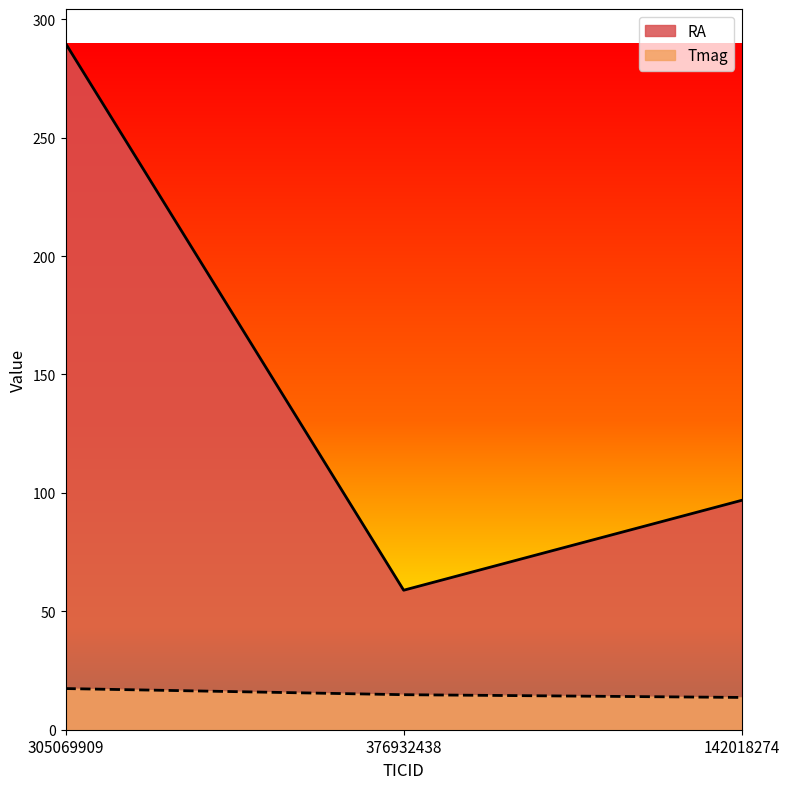

What is the lowest value of the RA series?

58.9